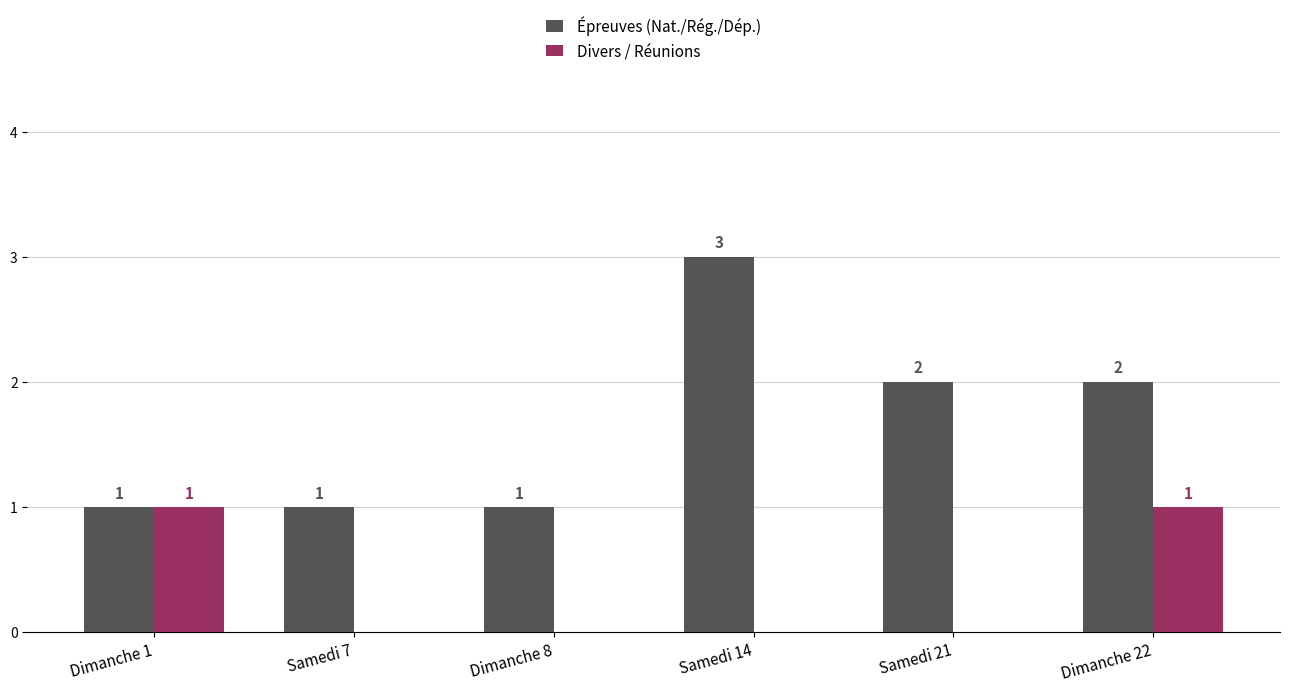

What is the sum of all Épreuves (Nat./Rég./Dép.) values?

10